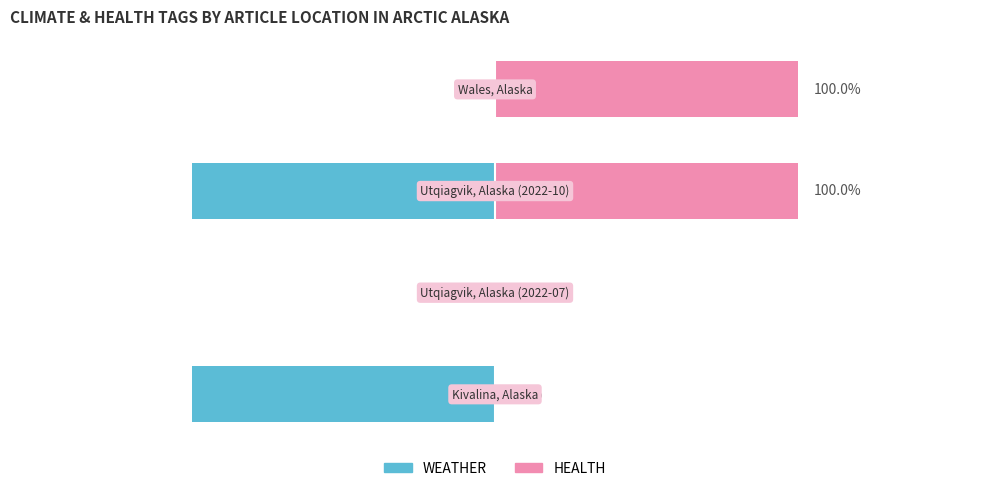

What is the greatest value displayed?

1